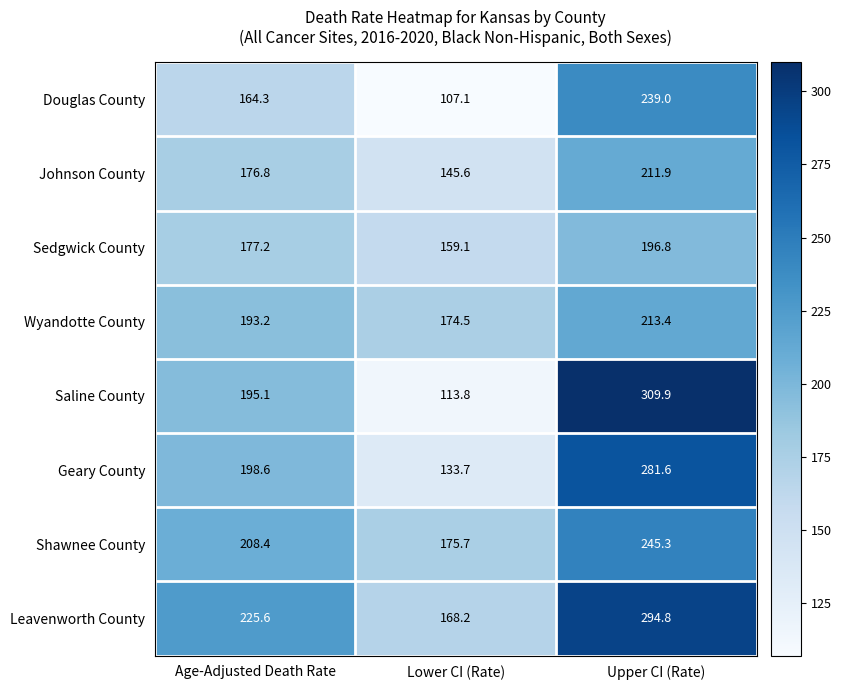

Where does the Saline County series first go above 195?

Age-Adjusted Death Rate